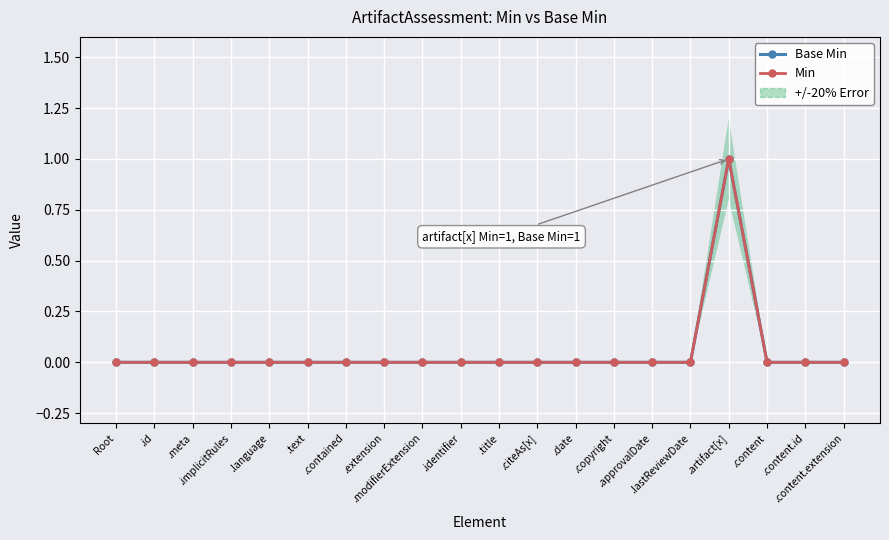

Rank the categories by Min value from lowest to highest.

Root, .id, .meta, .implicitRules, .language, .text, .contained, .extension, .modifierExtension, .identifier, .title, .citeAs[x], .date, .copyright, .approvalDate, .lastReviewDate, .content, .content.id, .content.extension, .artifact[x]